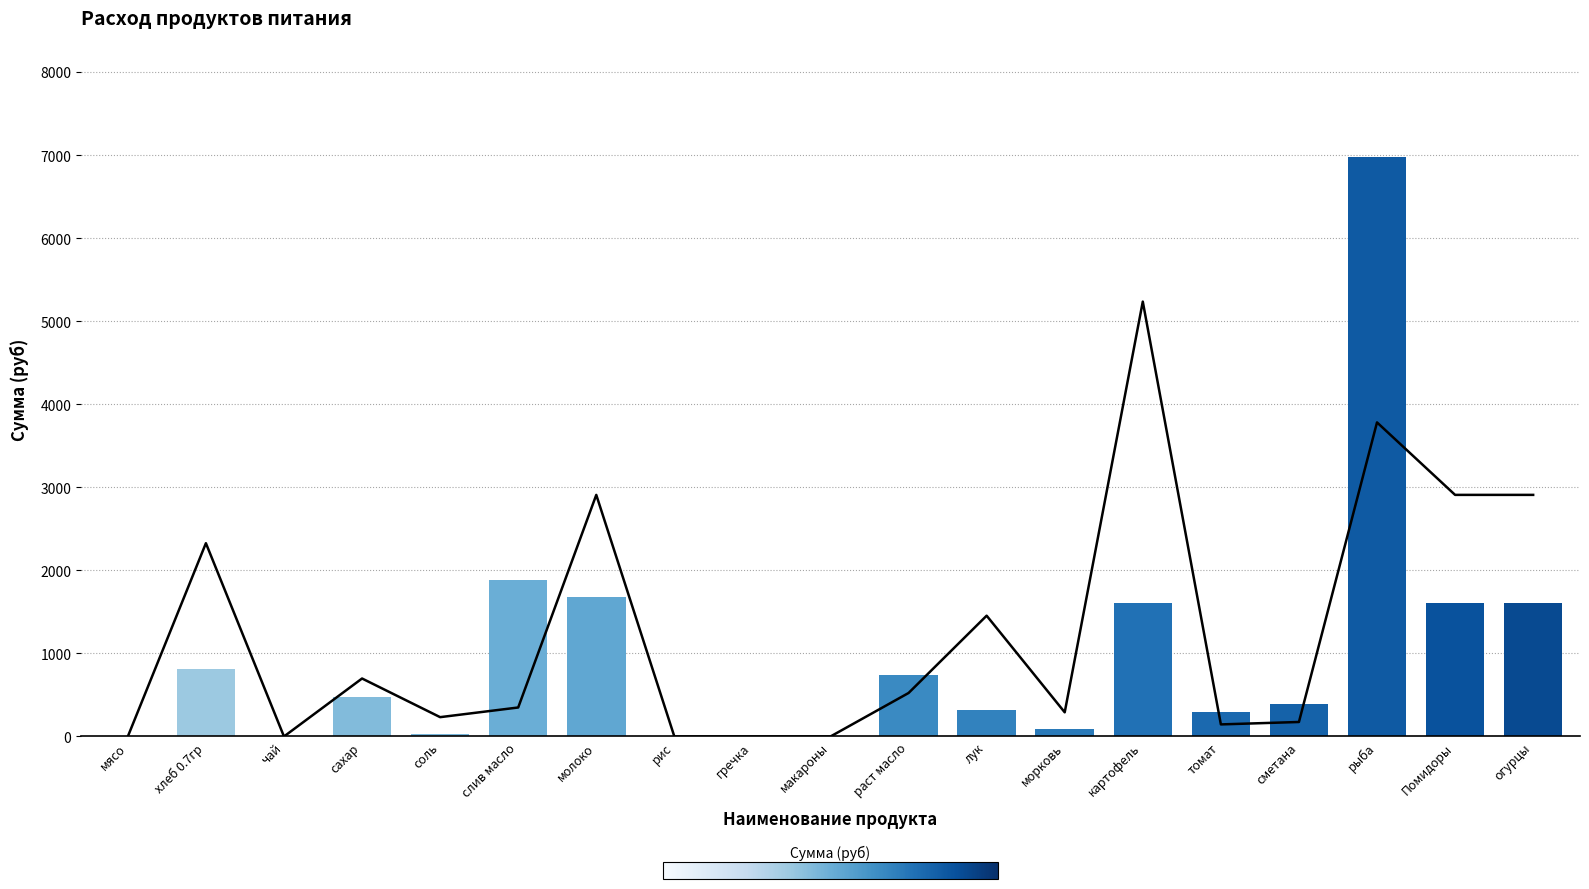

Reading right to left, list all the values displayed in this chart.

1611.0	1611.0	6981.0	386.6	294.1	1611.0	89.5	322.2	741.1	0.0	0.0	0.0	1682.6	1885.5	34.4	472.6	0.0	818.2	0.0